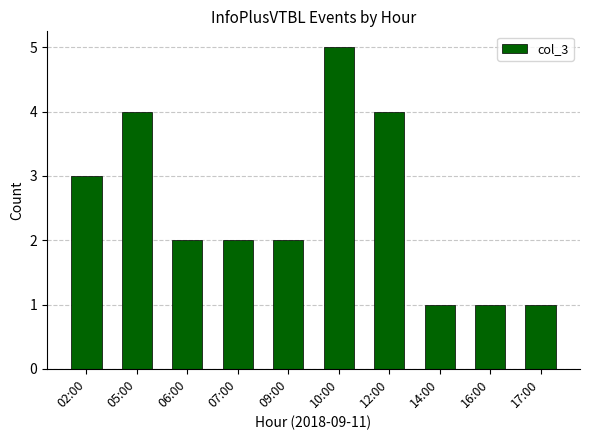

Which has a higher value, 02:00 or 10:00?

10:00